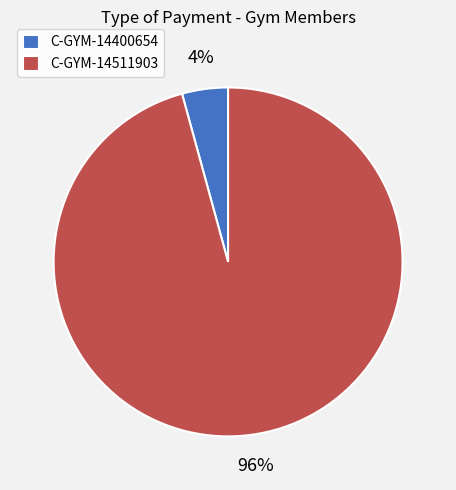

How many segments does this pie chart have?

2